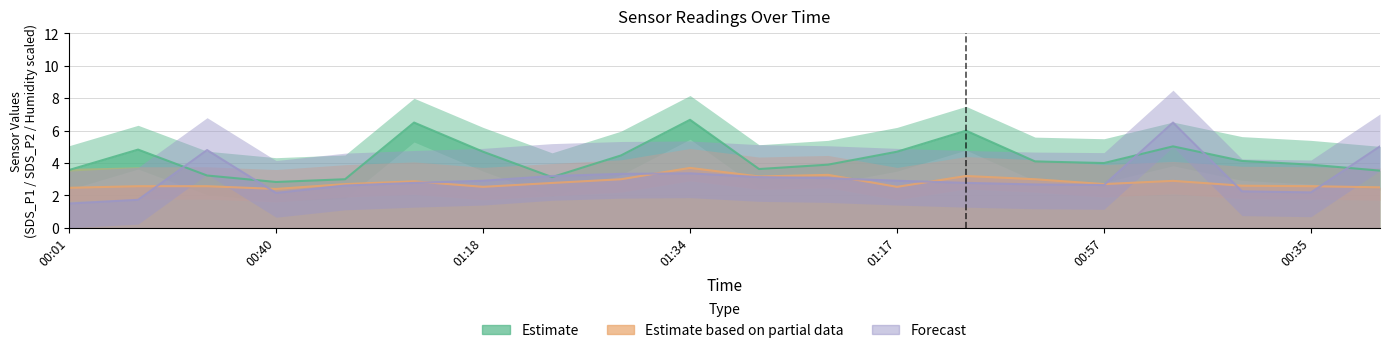

What is the label of the 14th point from the right?

01:18